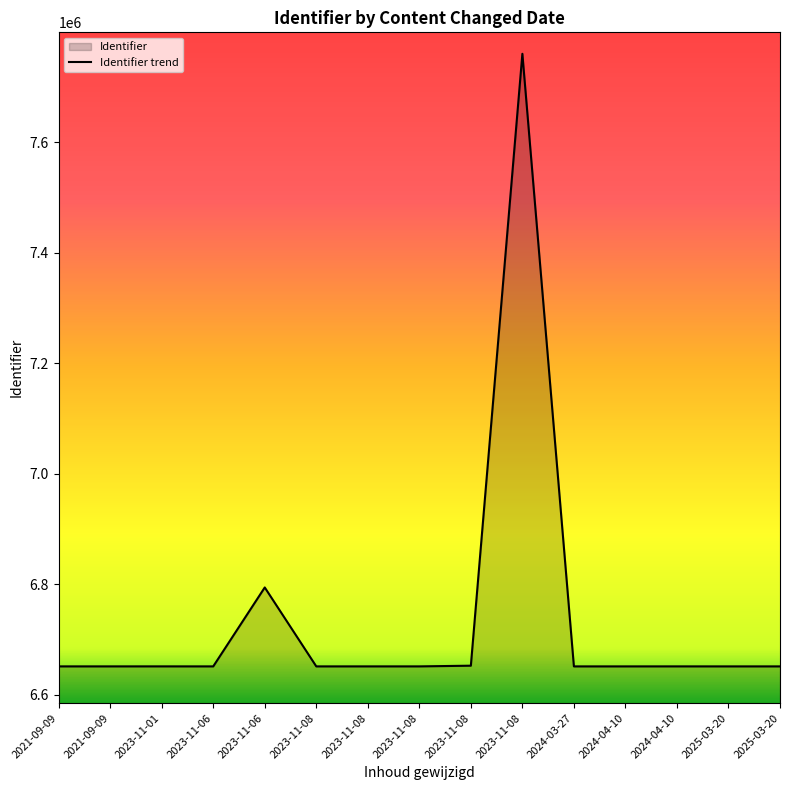

How many lines are shown in the chart?

1